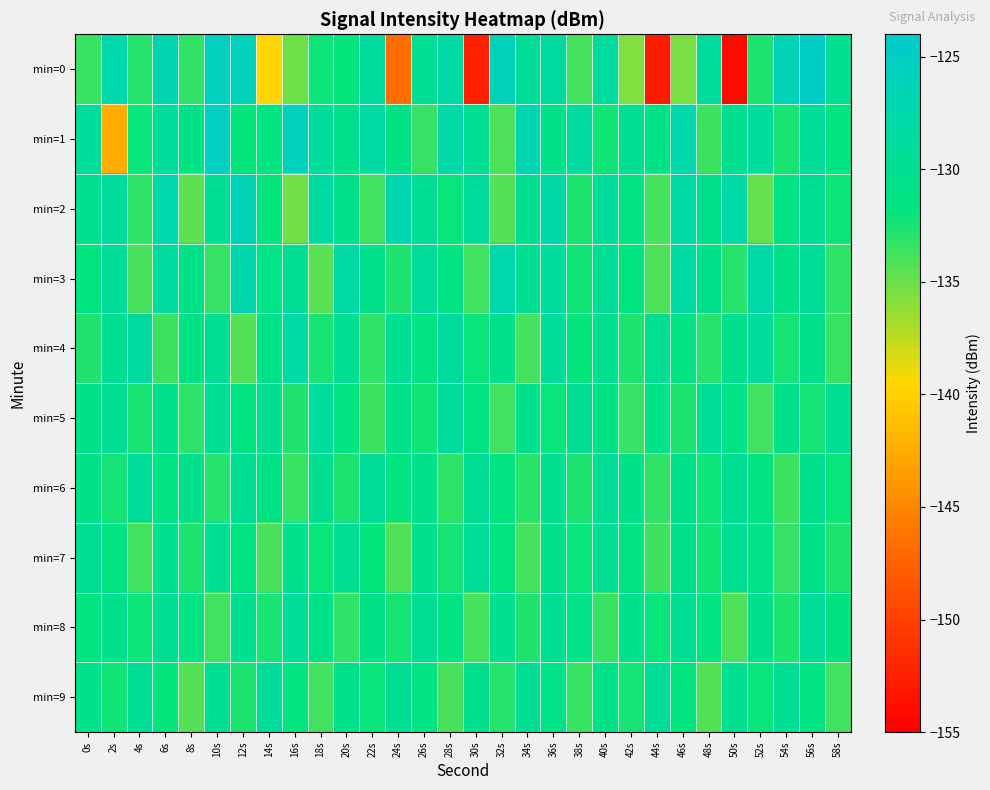

Reading left to right, extract all data points from this chart.

min=0: 0s=-133.5	2s=-127.4	4s=-132.9	6s=-126.7	8s=-133.3	10s=-125.6	12s=-125.9	14s=-139.8	16s=-135.0	18s=-132.1	20s=-131.9	22s=-128.8	24s=-146.7	26s=-129.8	28s=-128.2	30s=-152.4	32s=-126.0	34s=-129.3	36s=-128.5	38s=-133.8	40s=-128.7	42s=-135.7	44s=-152.9	46s=-135.4	48s=-128.7	50s=-154.2	52s=-132.7	54s=-126.2	56s=-124.7	58s=-130.2
min=1: 0s=-129.2	2s=-142.3	4s=-132.0	6s=-129.1	8s=-131.3	10s=-125.2	12s=-132.0	14s=-131.8	16s=-125.6	18s=-129.1	20s=-130.5	22s=-128.3	24s=-131.2	26s=-133.4	28s=-127.8	30s=-129.9	32s=-134.1	34s=-126.7	36s=-130.8	38s=-128.5	40s=-132.3	42s=-129.7	44s=-131.0	46s=-127.4	48s=-133.6	50s=-130.2	52s=-128.9	54s=-132.5	56s=-129.3	58s=-131.8
min=2: 0s=-130.2	2s=-128.7	4s=-133.1	6s=-127.5	8s=-134.6	10s=-129.8	12s=-126.3	14s=-131.9	16s=-135.2	18s=-128.4	20s=-130.6	22s=-133.8	24s=-127.1	26s=-129.5	28s=-132.0	30s=-128.8	32s=-134.3	34s=-130.1	36s=-127.6	38s=-132.7	40s=-129.2	42s=-131.5	44s=-133.9	46s=-128.1	48s=-130.4	50s=-127.9	52s=-134.8	54s=-131.3	56s=-129.6	58s=-132.2
min=3: 0s=-131.7	2s=-129.3	4s=-134.0	6s=-128.6	8s=-130.9	10s=-133.4	12s=-127.2	14s=-131.1	16s=-129.8	18s=-134.5	20s=-128.0	22s=-130.3	24s=-132.6	26s=-129.1	28s=-131.4	30s=-133.7	32s=-127.5	34s=-130.0	36s=-128.7	38s=-132.3	40s=-129.5	42s=-131.8	44s=-134.1	46s=-128.3	48s=-130.6	50s=-132.9	52s=-127.8	54s=-131.0	56s=-129.4	58s=-133.2
min=4: 0s=-132.8	2s=-130.1	4s=-128.5	6s=-133.6	8s=-131.2	10s=-129.7	12s=-134.4	14s=-130.8	16s=-128.2	18s=-132.5	20s=-130.0	22s=-133.3	24s=-129.9	26s=-131.6	28s=-128.8	30s=-132.1	32s=-130.5	34s=-133.9	36s=-129.3	38s=-131.9	40s=-130.2	42s=-132.7	44s=-129.6	46s=-131.3	48s=-133.0	50s=-130.4	52s=-128.9	54s=-132.4	56s=-130.7	58s=-133.5
min=5: 0s=-131.0	2s=-129.8	4s=-132.5	6s=-130.3	8s=-133.1	10s=-129.5	12s=-131.7	14s=-130.0	16s=-132.8	18s=-129.2	20s=-131.4	22s=-133.6	24s=-130.7	26s=-132.3	28s=-129.0	30s=-131.5	32s=-133.8	34s=-130.5	36s=-132.1	38s=-129.7	40s=-131.2	42s=-133.4	44s=-130.9	46s=-132.6	48s=-129.4	50s=-131.1	52s=-133.7	54s=-130.6	56s=-132.4	58s=-129.9
min=6: 0s=-130.8	2s=-132.4	4s=-129.1	6s=-131.6	8s=-130.3	10s=-132.9	12s=-129.5	14s=-131.2	16s=-133.5	18s=-130.0	20s=-132.6	22s=-129.3	24s=-131.8	26s=-130.5	28s=-133.1	30s=-129.8	32s=-131.4	34s=-133.0	36s=-130.2	38s=-132.7	40s=-129.4	42s=-131.0	44s=-133.3	46s=-130.6	48s=-132.2	50s=-129.7	52s=-131.3	54s=-133.6	56s=-130.4	58s=-132.1
min=7: 0s=-129.6	2s=-131.3	4s=-133.8	6s=-130.1	8s=-132.7	10s=-129.9	12s=-131.5	14s=-134.0	16s=-130.3	18s=-132.0	20s=-129.7	22s=-131.9	24s=-134.2	26s=-130.6	28s=-132.4	30s=-129.3	32s=-131.7	34s=-133.9	36s=-130.4	38s=-132.1	40s=-129.8	42s=-131.4	44s=-133.6	46s=-130.7	48s=-132.3	50s=-129.5	52s=-131.1	54s=-133.4	56s=-130.9	58s=-132.6
min=8: 0s=-131.8	2s=-130.5	4s=-132.2	6s=-129.8	8s=-131.3	10s=-133.7	12s=-130.1	14s=-132.5	16s=-129.4	18s=-131.0	20s=-133.2	22s=-130.8	24s=-132.4	26s=-129.7	28s=-131.5	30s=-133.9	32s=-130.2	34s=-132.8	36s=-129.6	38s=-131.1	40s=-133.5	42s=-130.3	44s=-132.0	46s=-129.9	48s=-131.6	50s=-134.1	52s=-130.4	54s=-132.7	56s=-129.3	58s=-131.2
min=9: 0s=-130.7	2s=-132.3	4s=-129.5	6s=-131.9	8s=-134.3	10s=-130.0	12s=-132.6	14s=-129.2	16s=-131.8	18s=-133.7	20s=-130.5	22s=-132.1	24s=-129.8	26s=-131.4	28s=-134.0	30s=-130.3	32s=-132.9	34s=-129.6	36s=-131.1	38s=-133.5	40s=-130.8	42s=-132.4	44s=-129.3	46s=-131.7	48s=-134.4	50s=-130.1	52s=-132.0	54s=-129.9	56s=-131.5	58s=-133.8